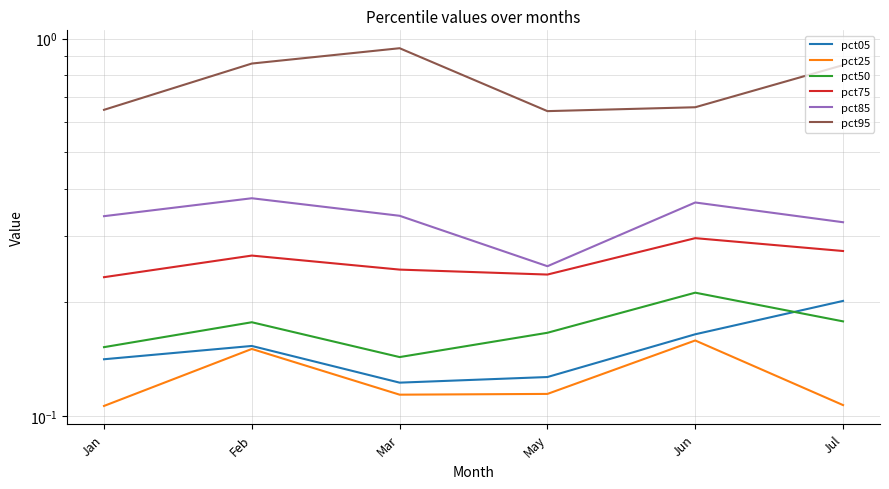

Which series has the widest spread of values?

pct95